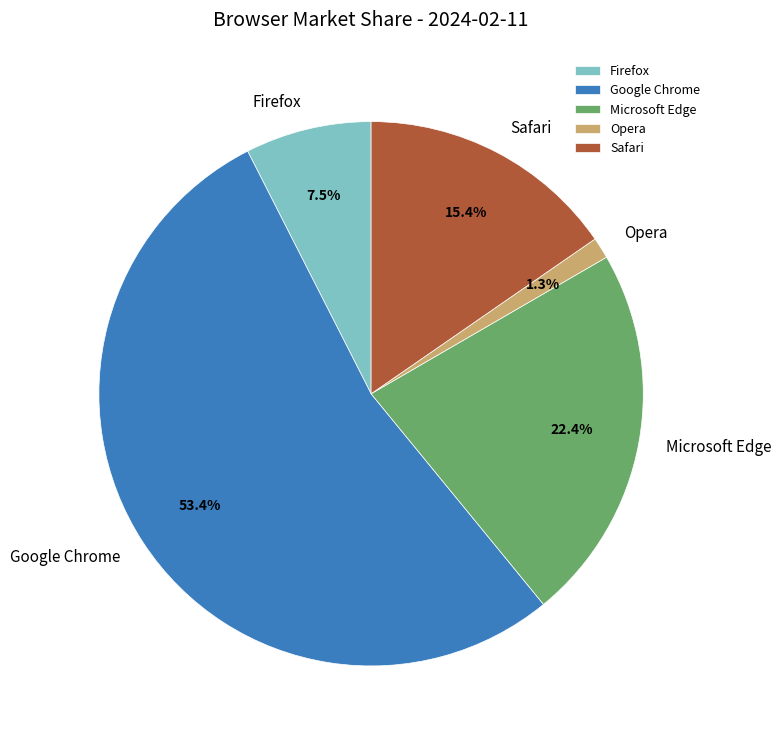

To the nearest percent, what is the combined percentage of Safari and Opera?

17%